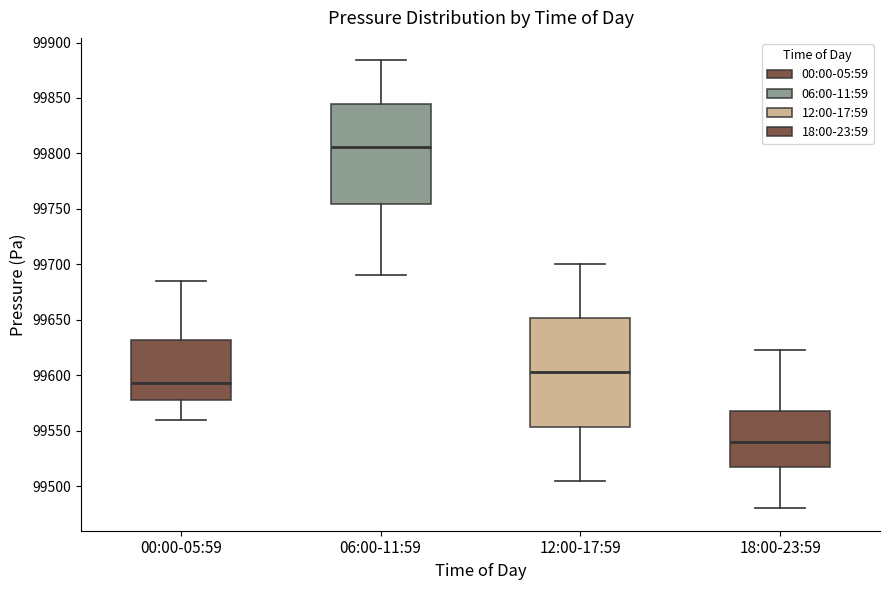

Where does the median line of the box for 12:00-17:59 sit on the y-axis? The values are not printed on the chart, so give them approximately, as read against the axis.

99605